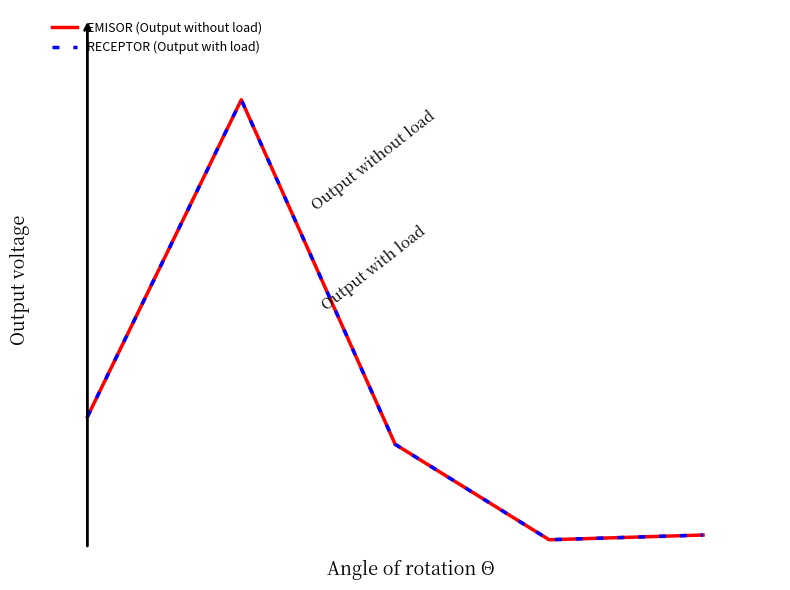

Does the chart display data point markers on the line(s)?

No